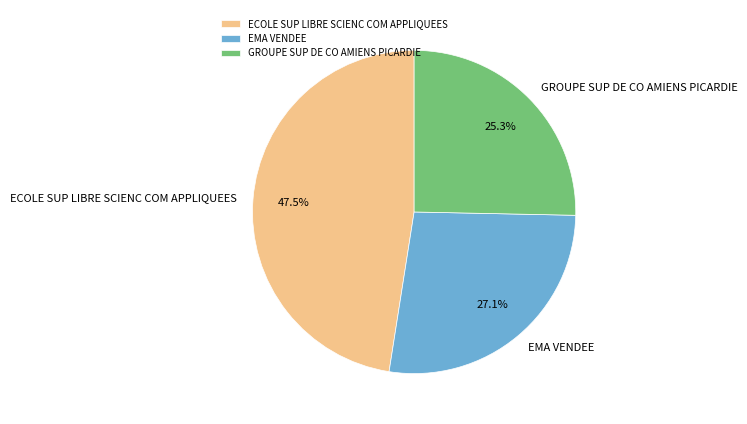

What is the ratio of the value at GROUPE SUP DE CO AMIENS PICARDIE to the value at ECOLE SUP LIBRE SCIENC COM APPLIQUEES?

0.5